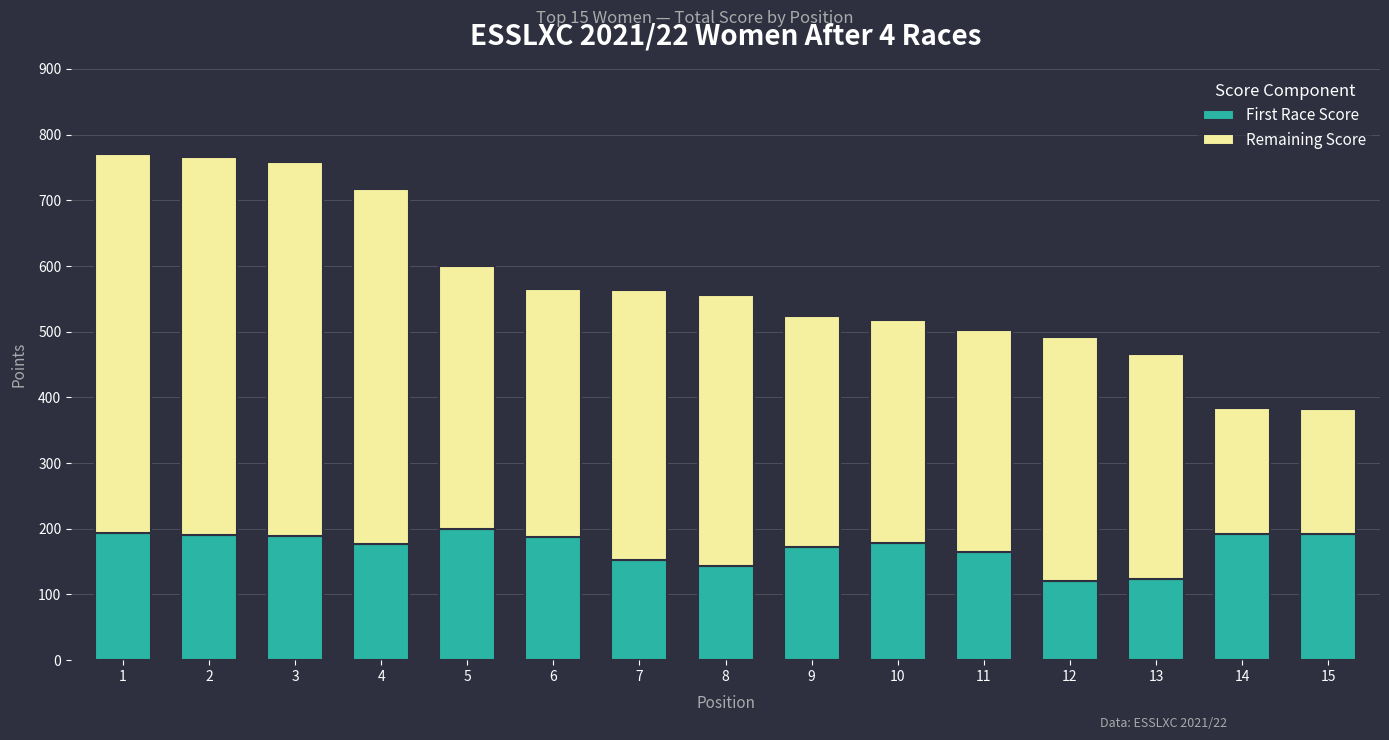

What is the total value across all series at 6?

565